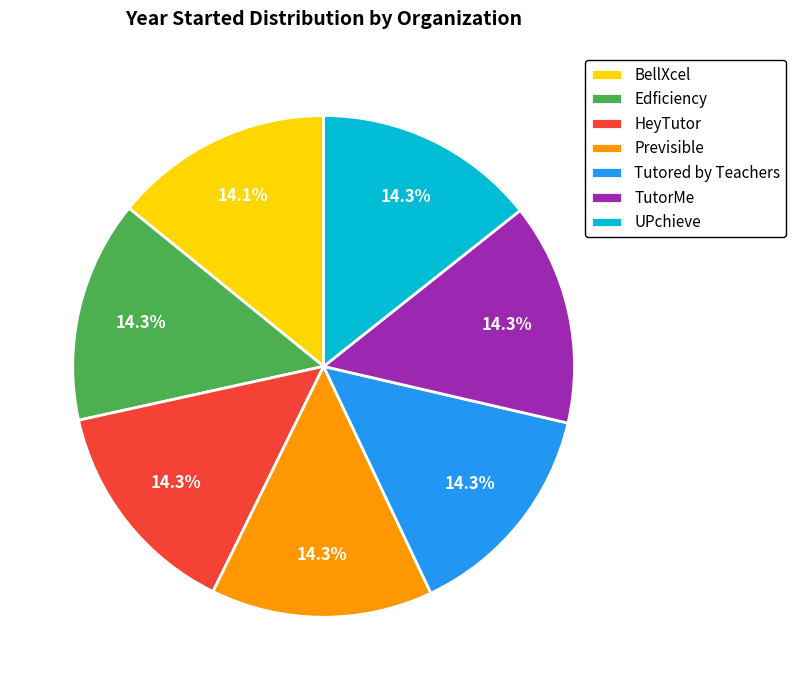

What percentage is the Edficiency slice, to the nearest percent?

14%